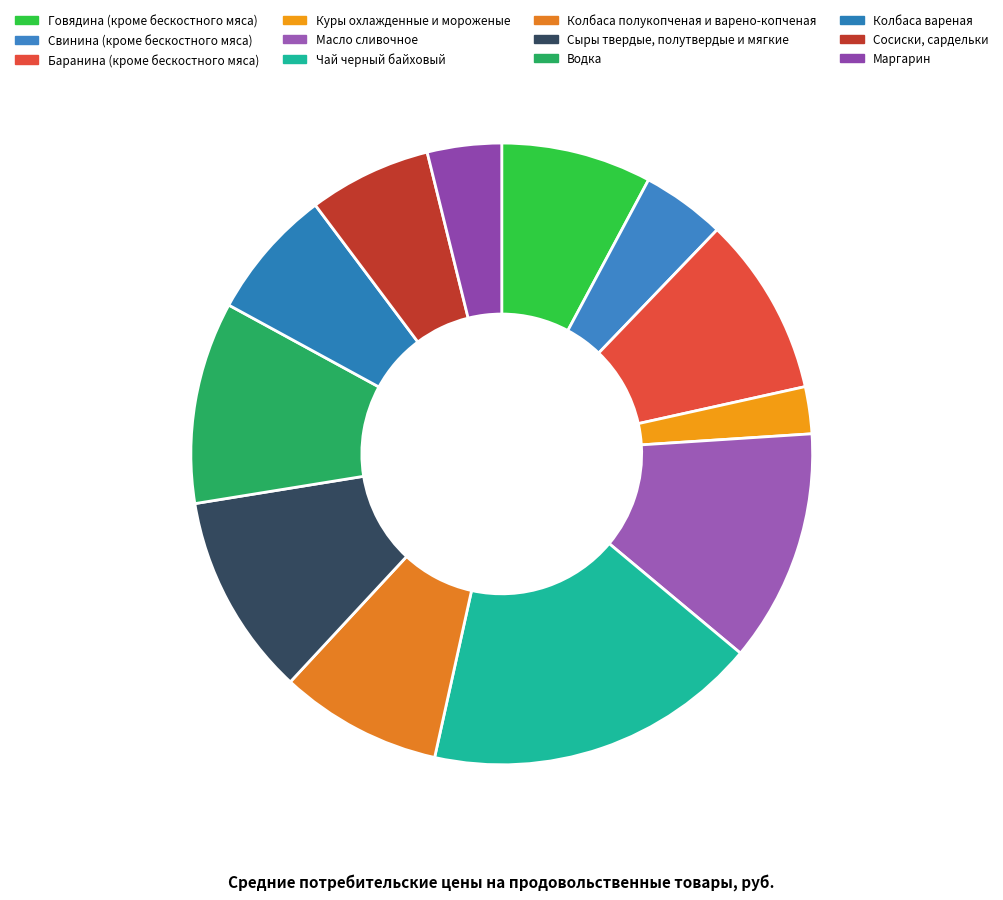

How many slices are in this pie chart?

12